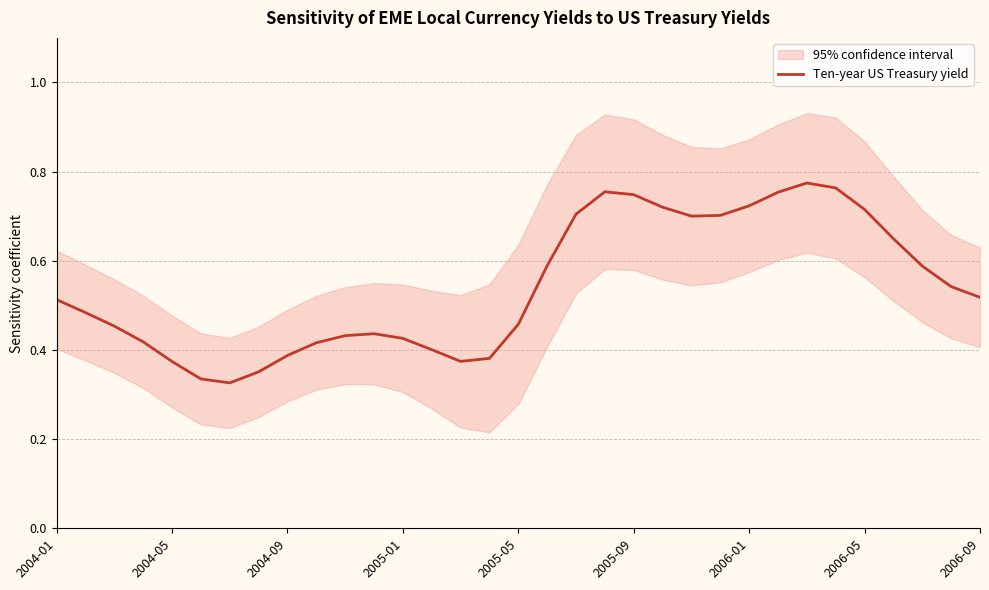

What value does the data have at 22?

0.7